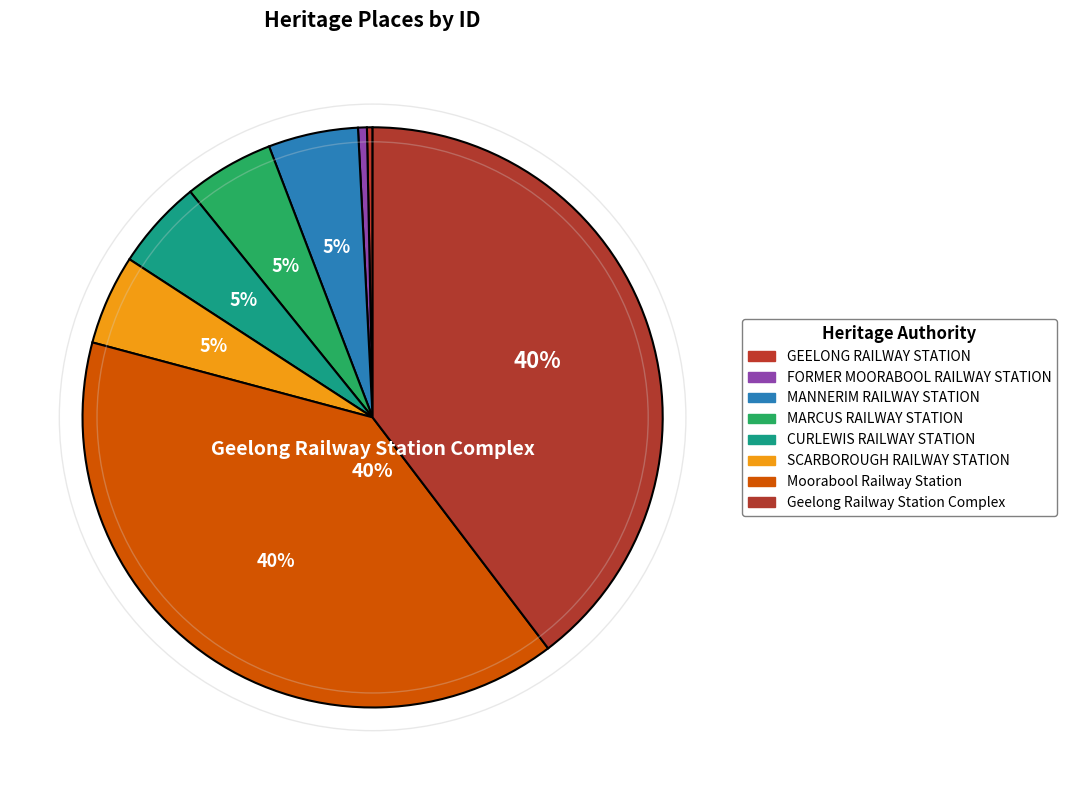

How many segments does this pie chart have?

8